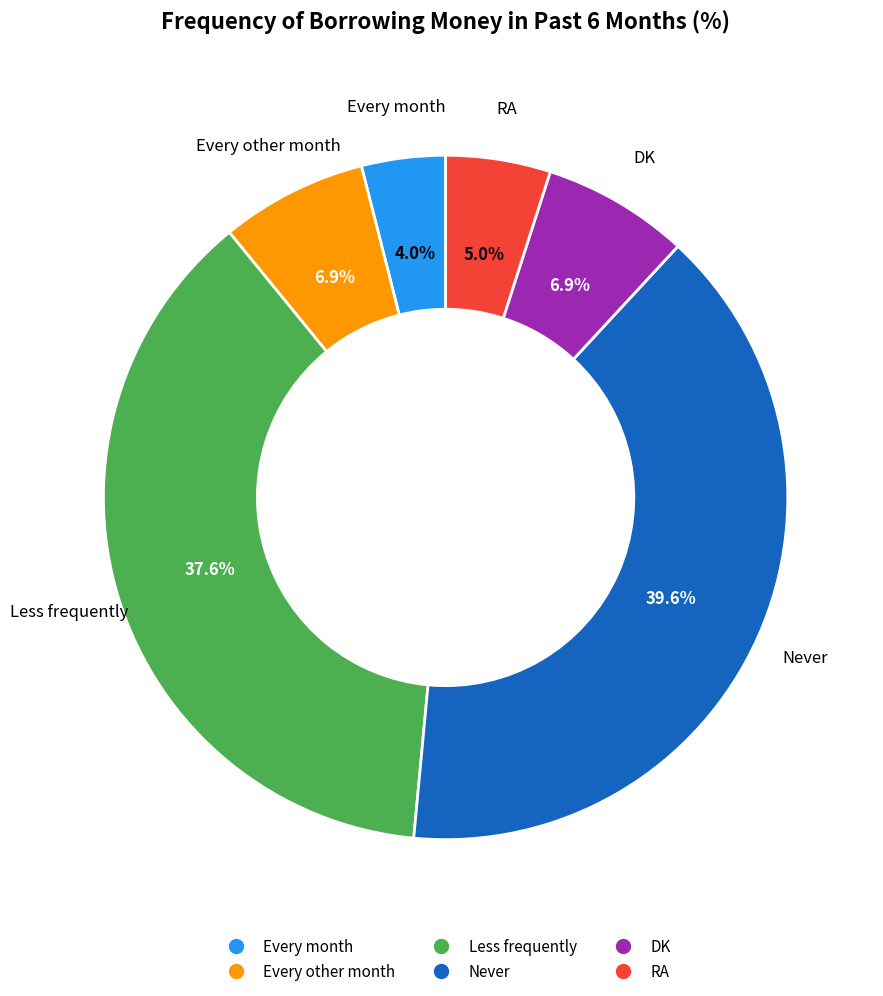

What is the ratio of the value at RA to the value at Never?

0.1